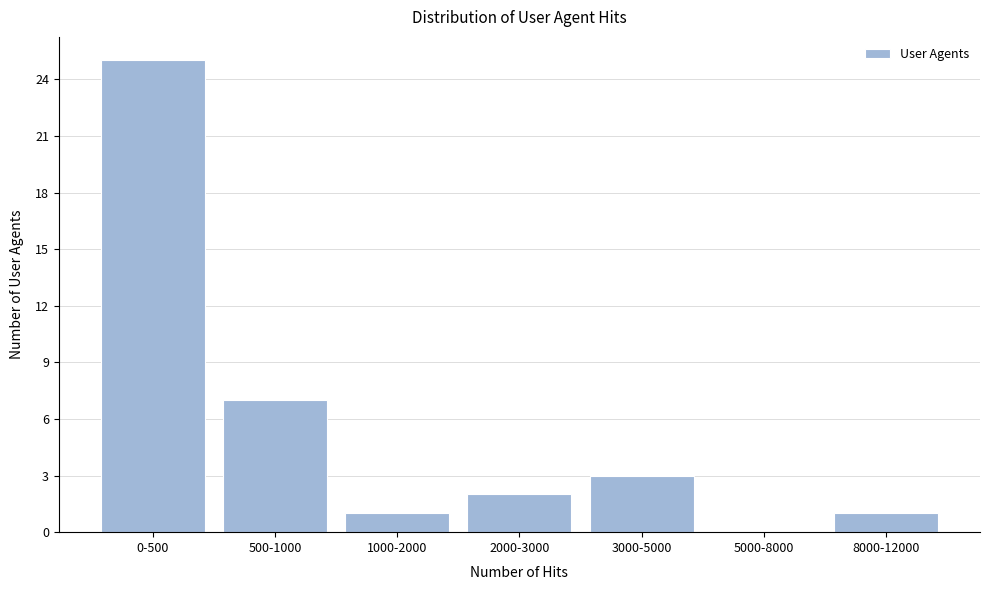

Reading left to right, transcribe all the data shown in this chart.

0-500=25	500-1000=7	1000-2000=1	2000-3000=2	3000-5000=3	5000-8000=0	8000-12000=1